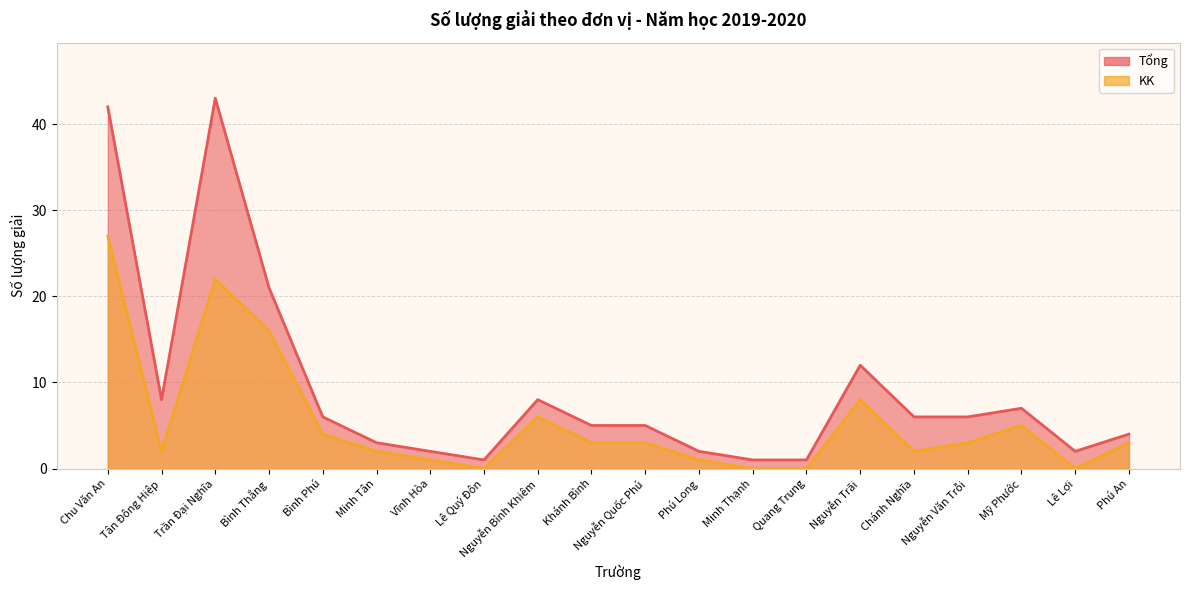

What is the difference between the maximum and minimum values in the KK series?

27